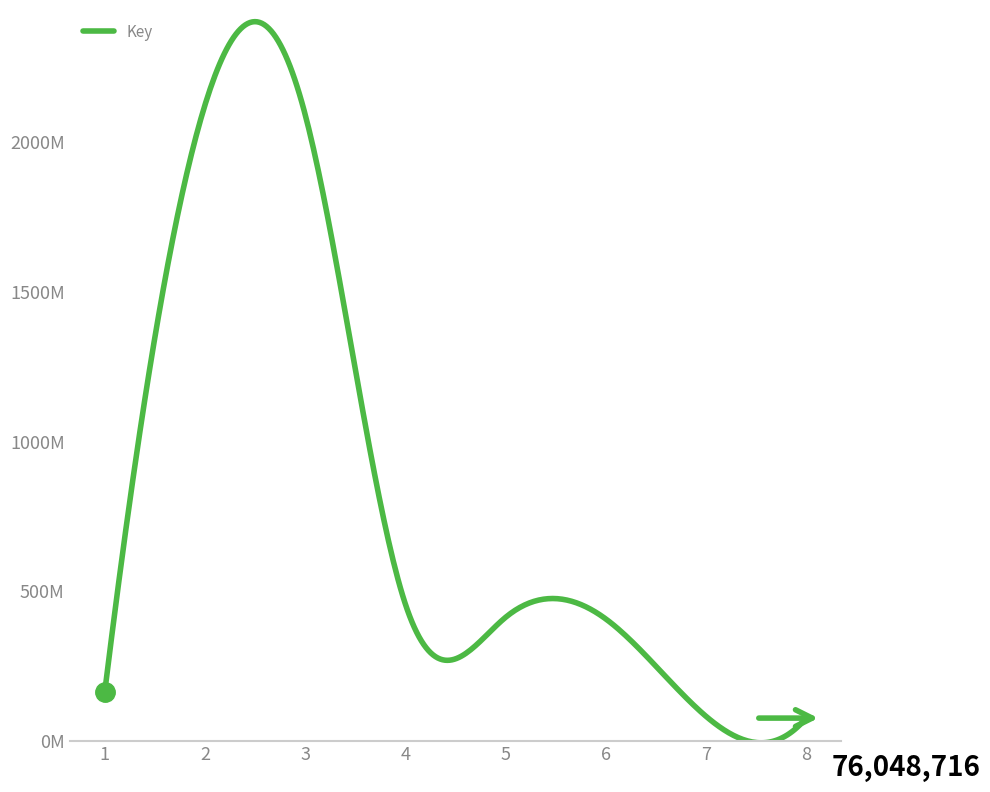

Rank the categories by value from lowest to highest.

8, 7, 1, 6, 5, 4, 3, 2